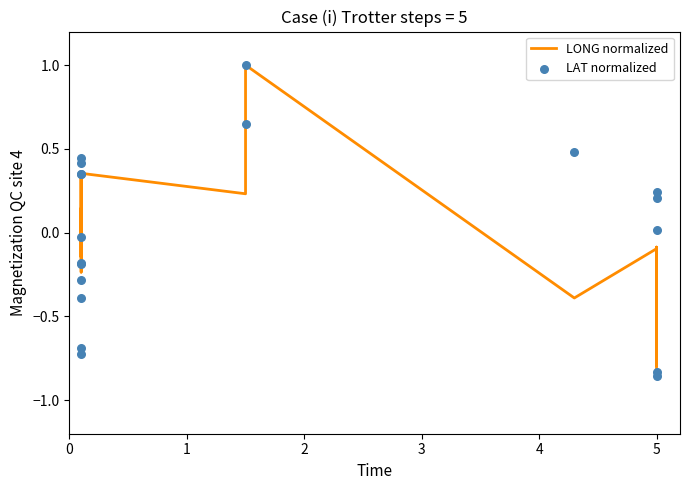

What are all the series names shown in the legend?

LONG normalized, LAT normalized